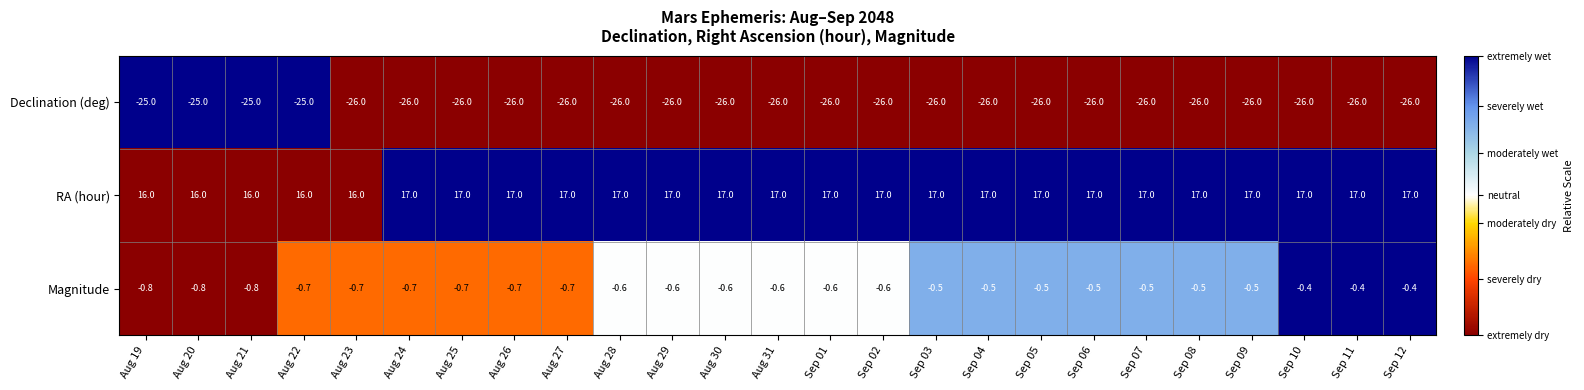

True or false: Declination (deg) has a value of -39.1 at Aug 28.

False